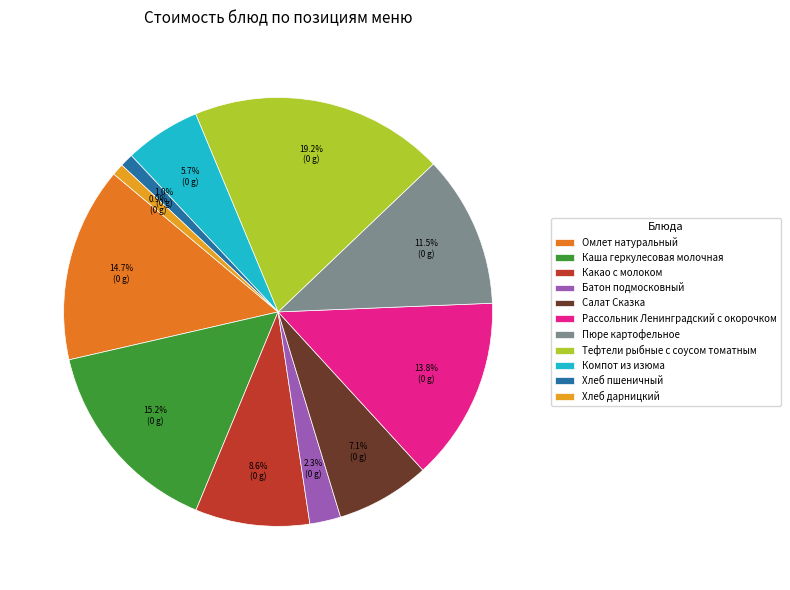

Between Пюре картофельное and Каша геркулесовая молочная, which is larger?

Каша геркулесовая молочная